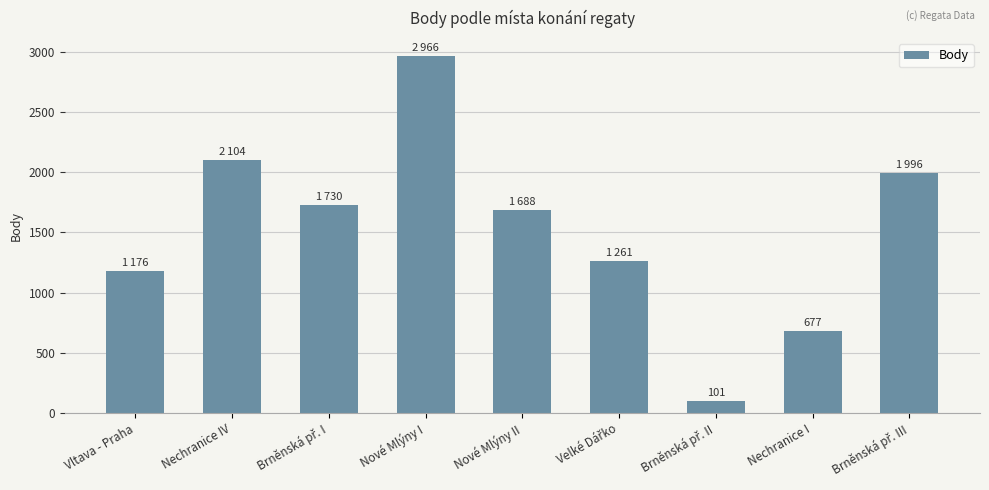

What is the ratio of the value at Nové Mlýny I to the value at Nové Mlýny II?

1.8